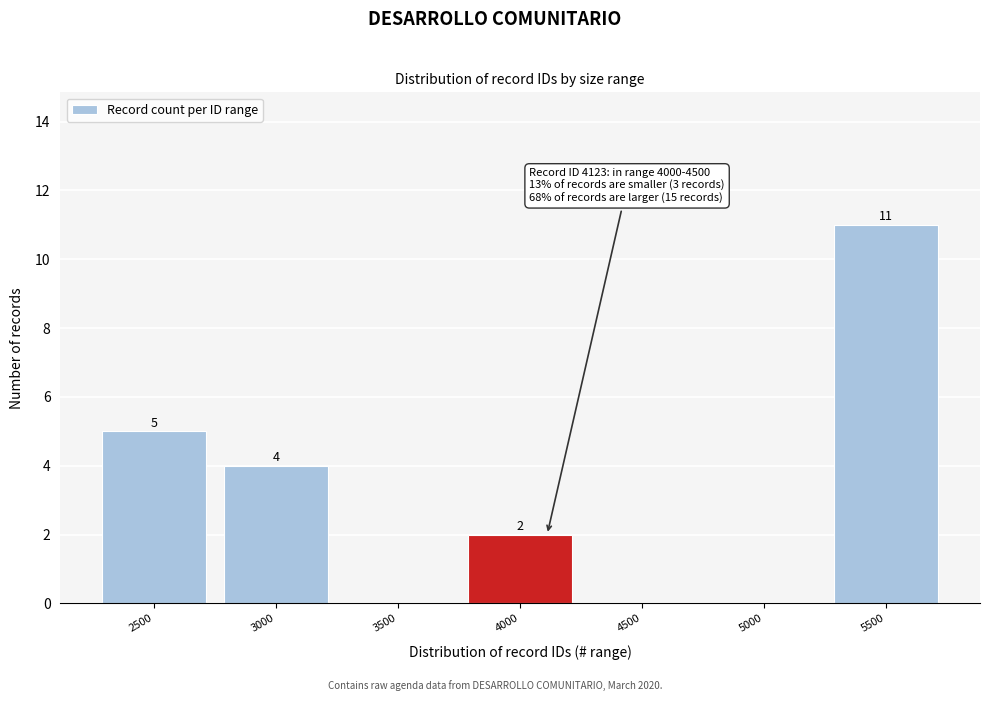

Reading left to right, list all the values displayed in this chart.

2500=5	3000=4	3500=0	4000=2	4500=0	5000=0	5500=11